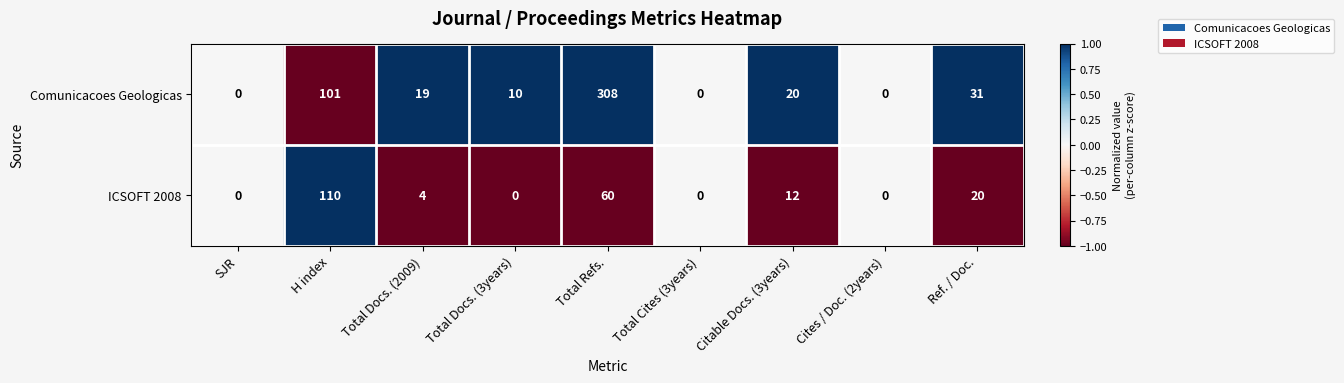

List the series in order of their peak value, highest first.

Comunicacoes Geologicas, ICSOFT 2008